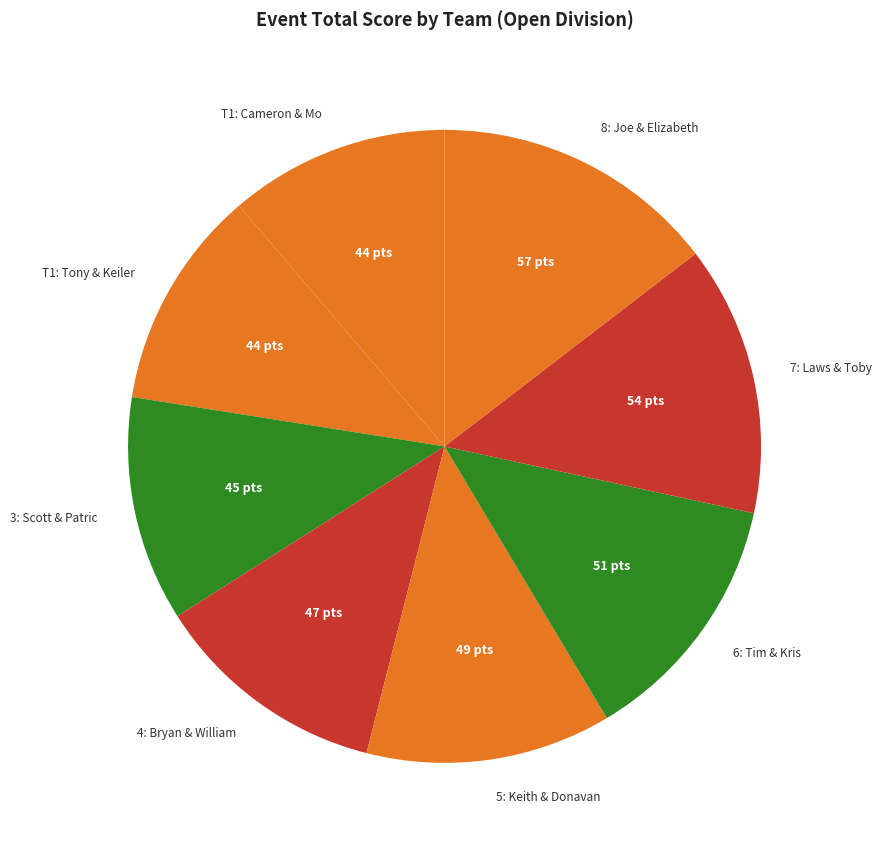

Which slice is the largest?

8: Joe & Elizabeth